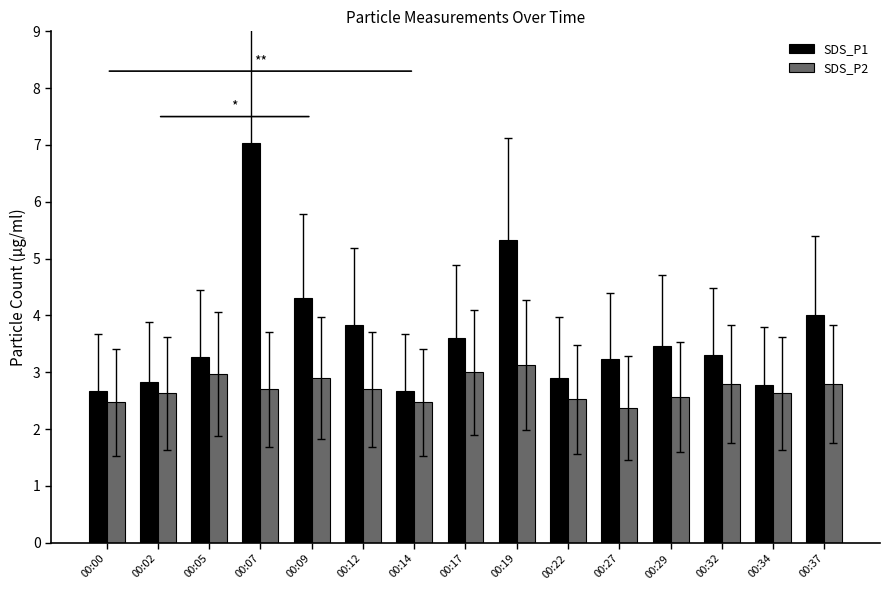

What is the difference between the maximum and minimum values in the SDS_P2 series?

0.8